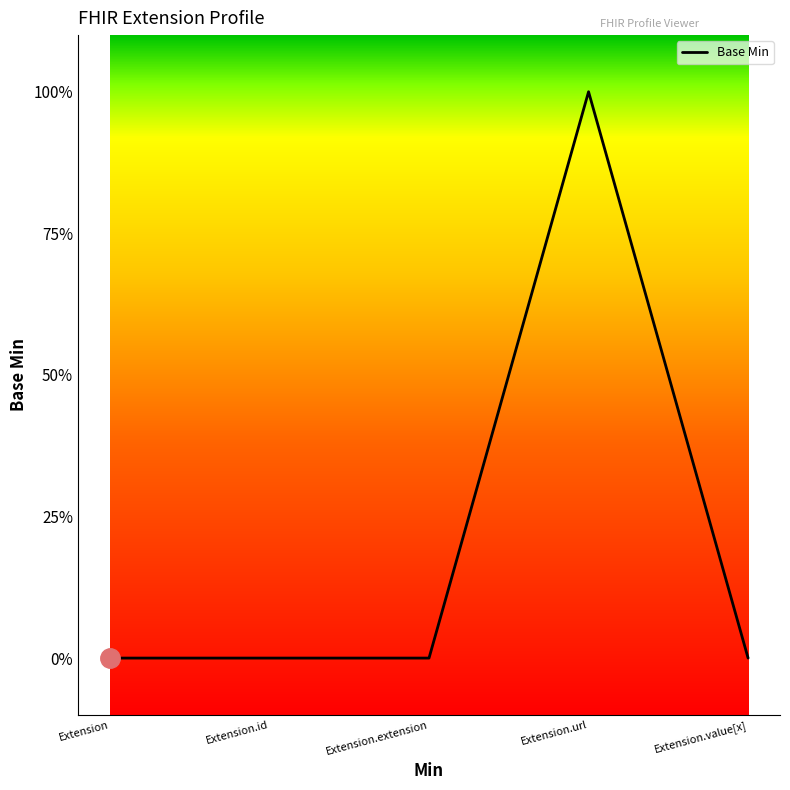

What is the difference between the maximum and minimum values?

1